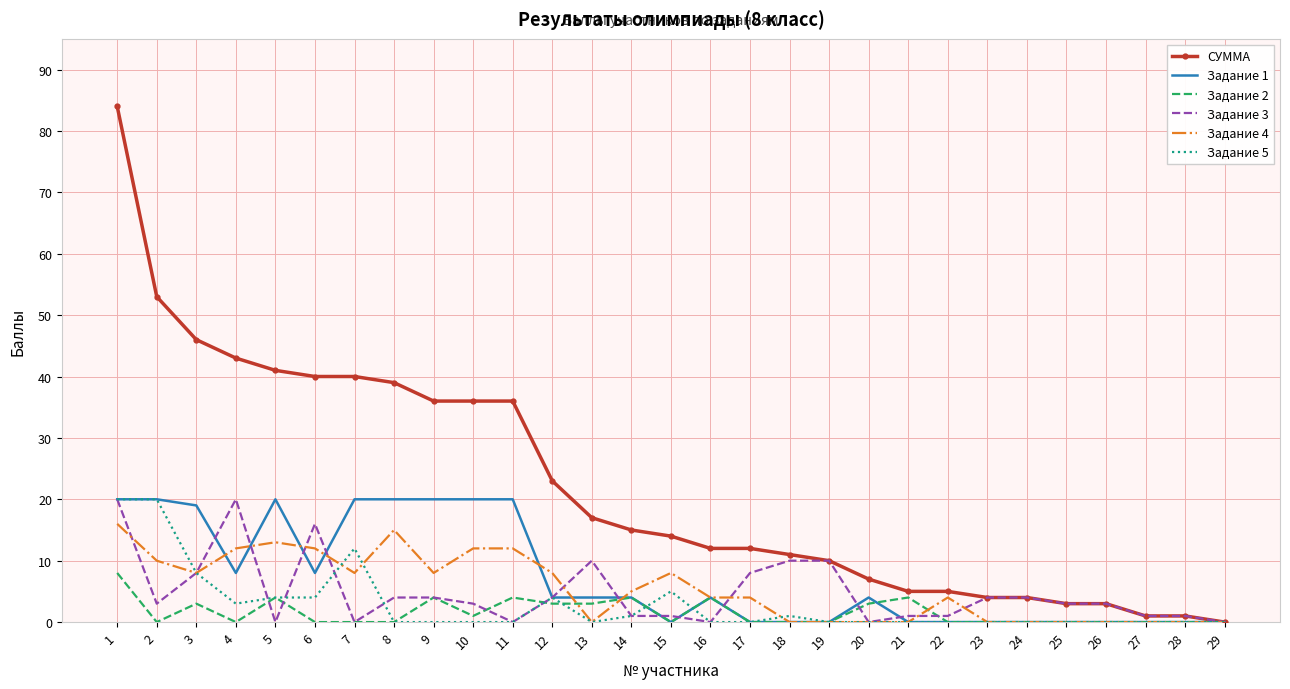

The value of Задание 3 at 16 is 0. True or false?

True